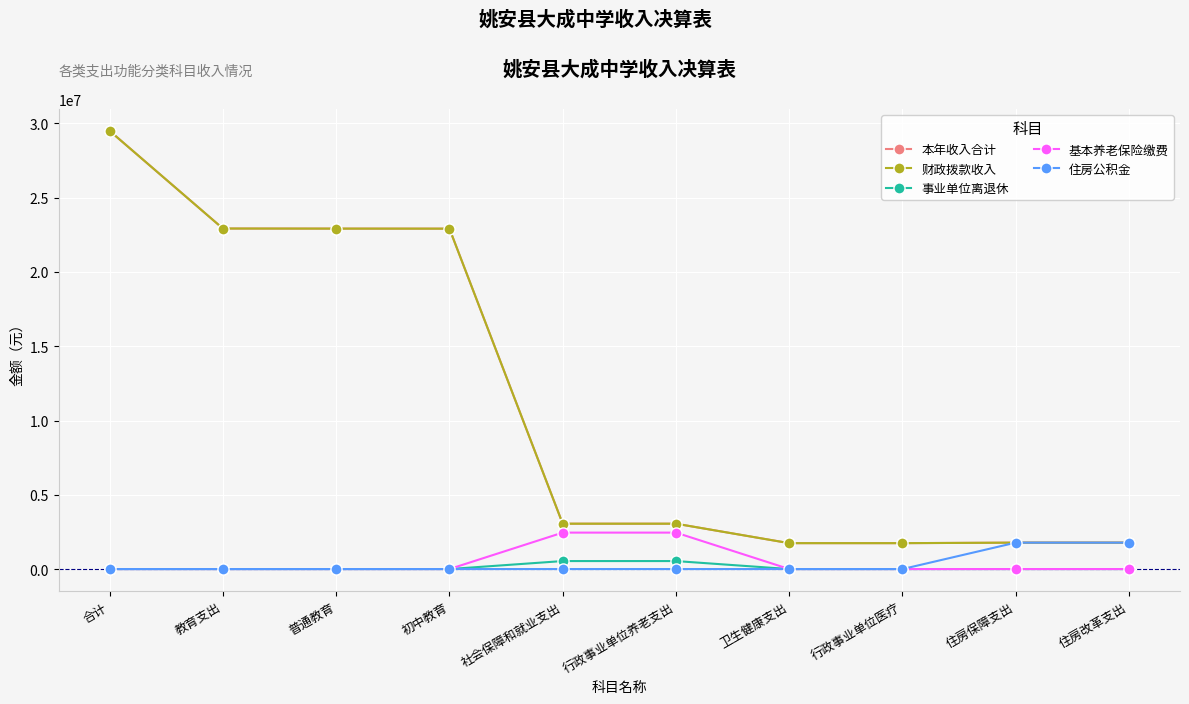

Does the chart have visible grid lines?

Yes